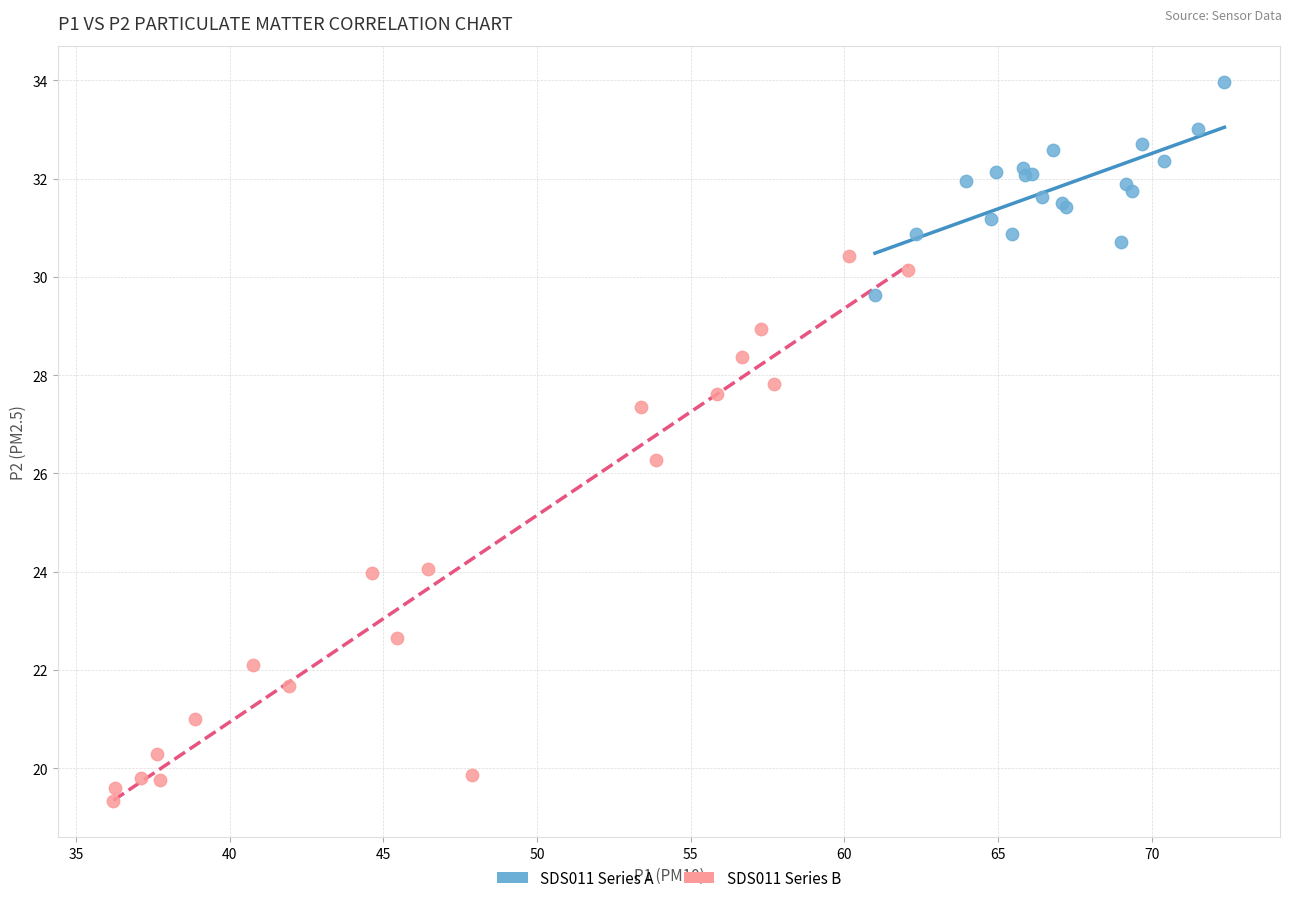

Which series reaches the minimum Y coordinate?

SDS011 Series B